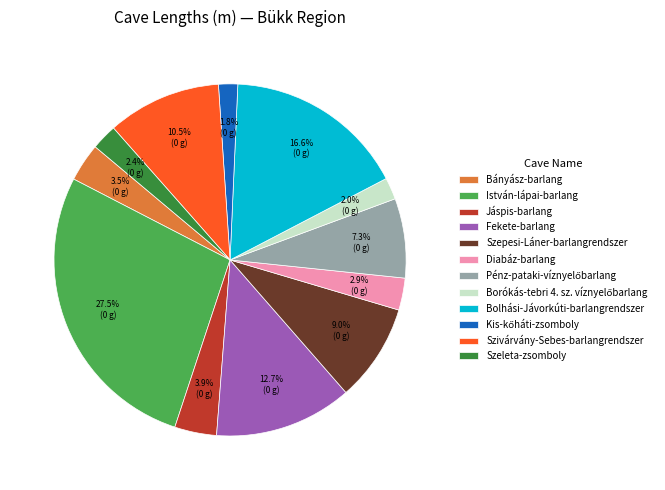

Is there a majority slice in this chart?

No